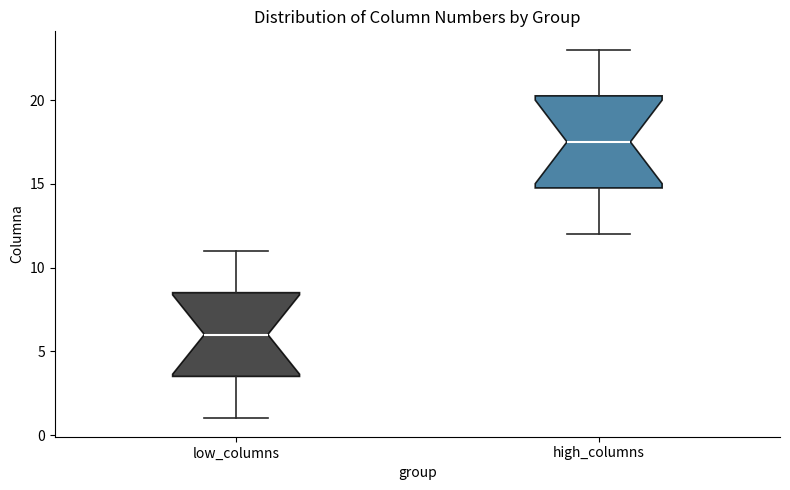

Reading left to right, read every box against the y-axis: the position of its median line, the range the box covers, and the ends of its whiskers. The values are not printed on the chart, so give them approximately, as read against the axis.

low_columns: median 6.0, box 3.5 to 8.5, whiskers 1.0 to 11.0
high_columns: median 17.5, box 15.0 to 20.5, whiskers 12.0 to 23.0